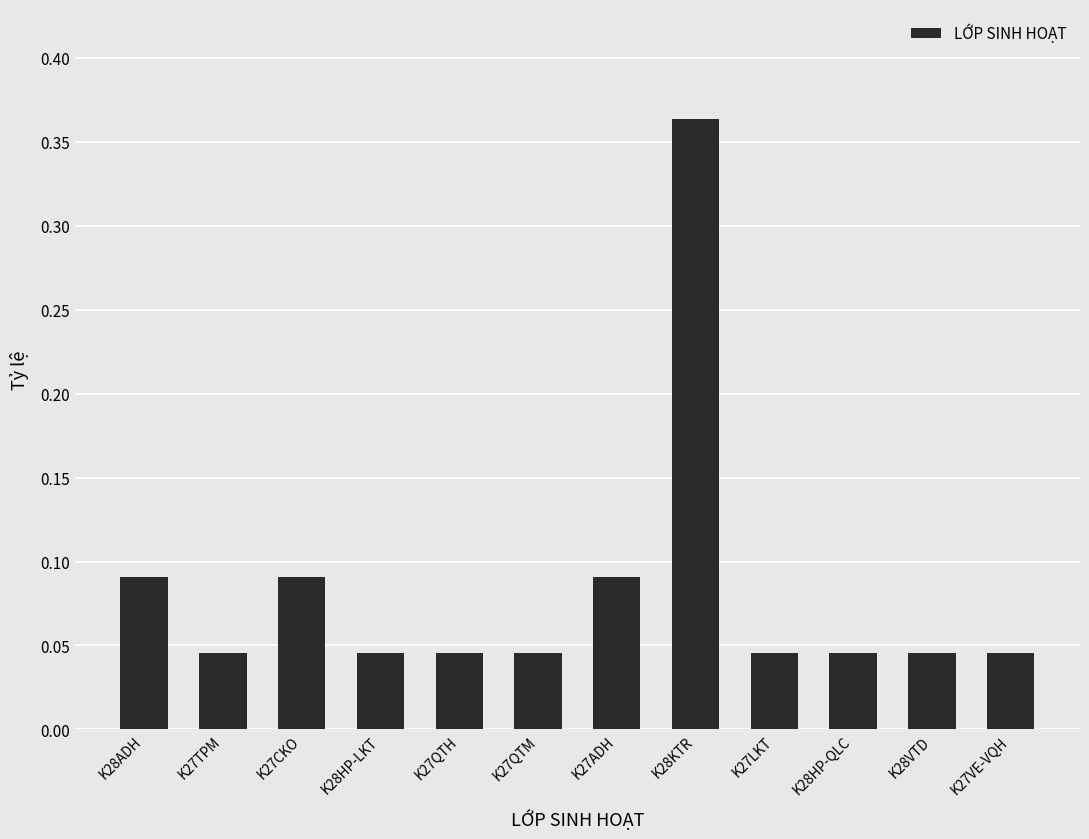

What is the label of the 3rd bar from the left?

K27CKO